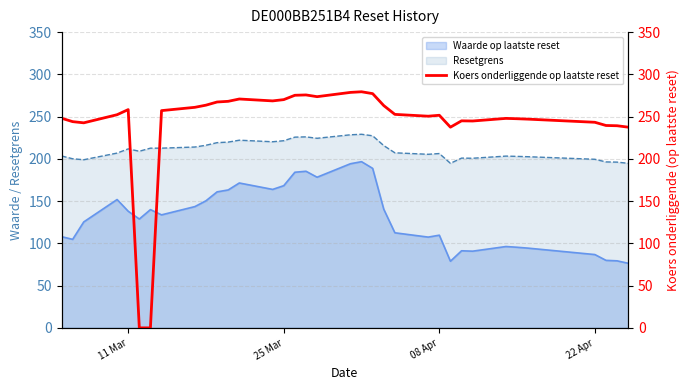

Is it true that Resetgrens equals 49.2 at 11 Mar?

False